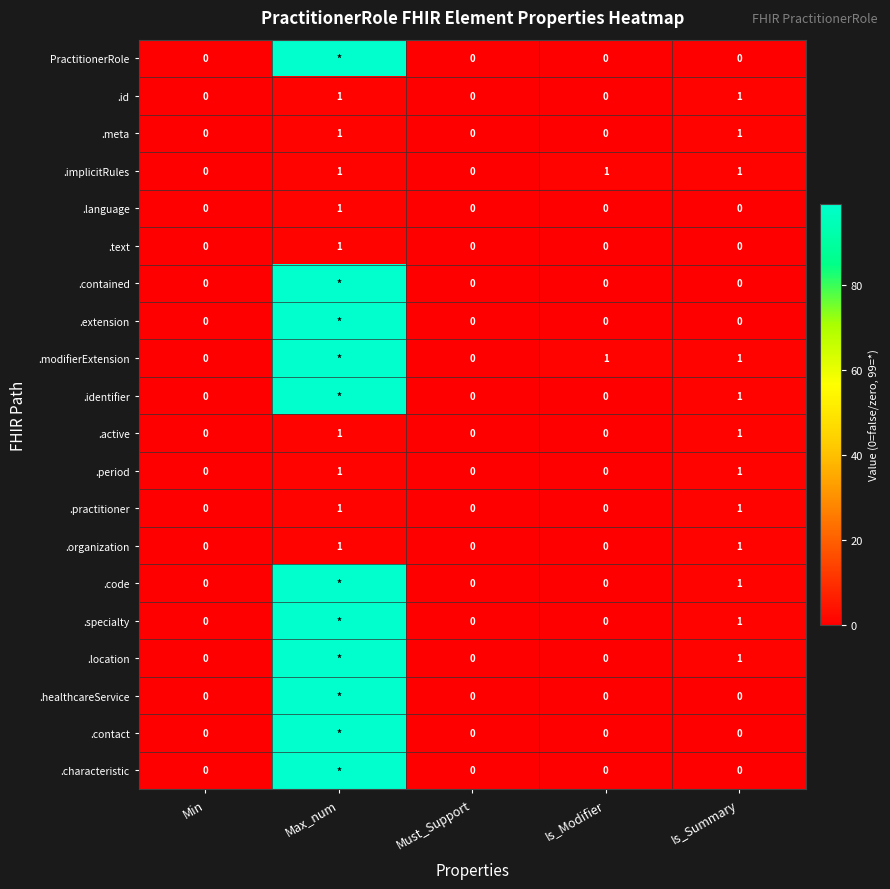

How many .organization values are between 0 and 1?

5